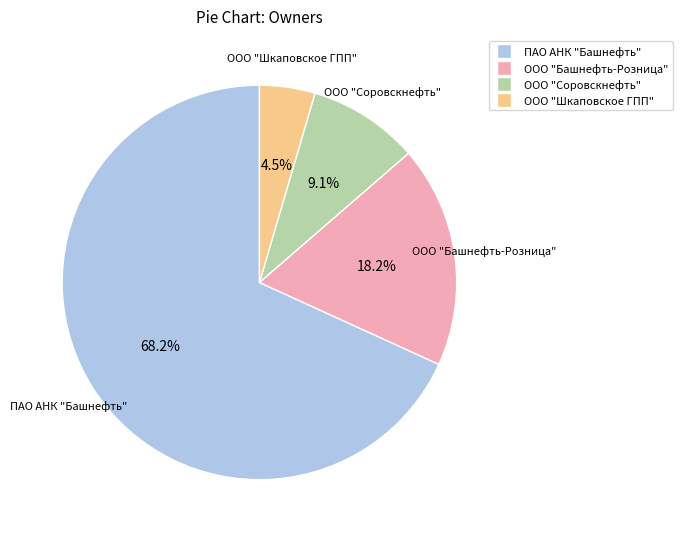

How much of the chart is everything except ООО "Соровскнефть"?

90.9%